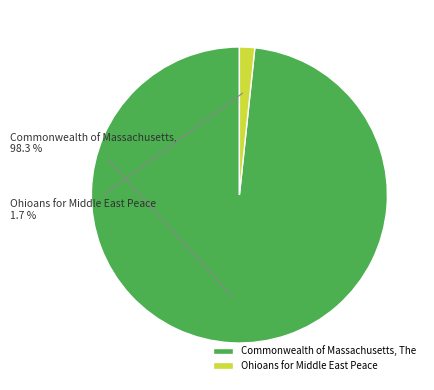

How many slices are in this pie chart?

2